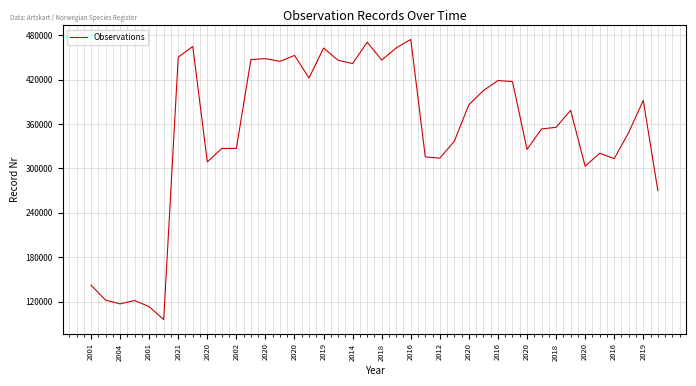

What is the greatest value displayed?

474207